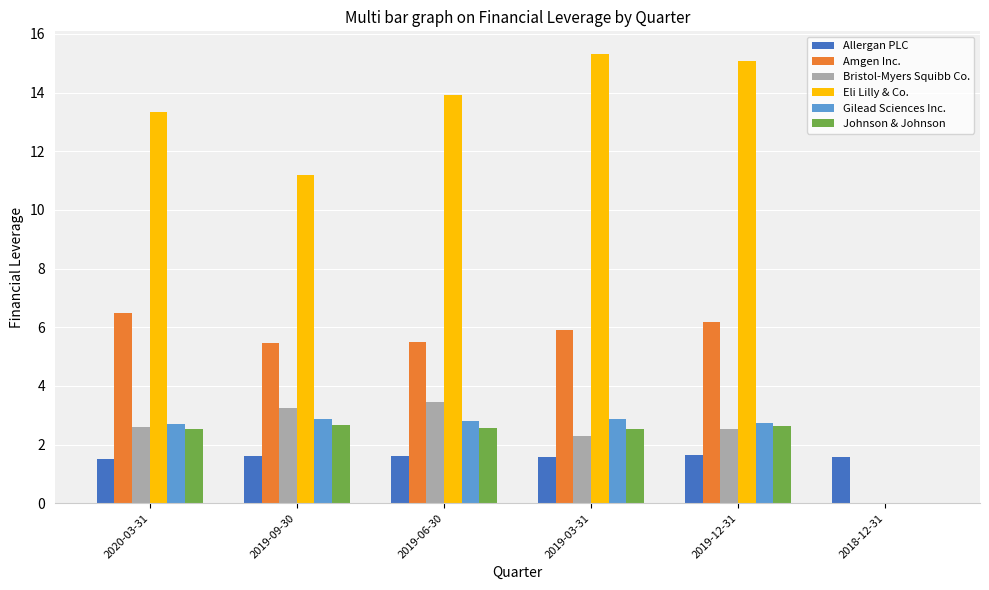

What is the difference between the Amgen Inc. values at 2019-09-30 and 2019-12-31?

0.7